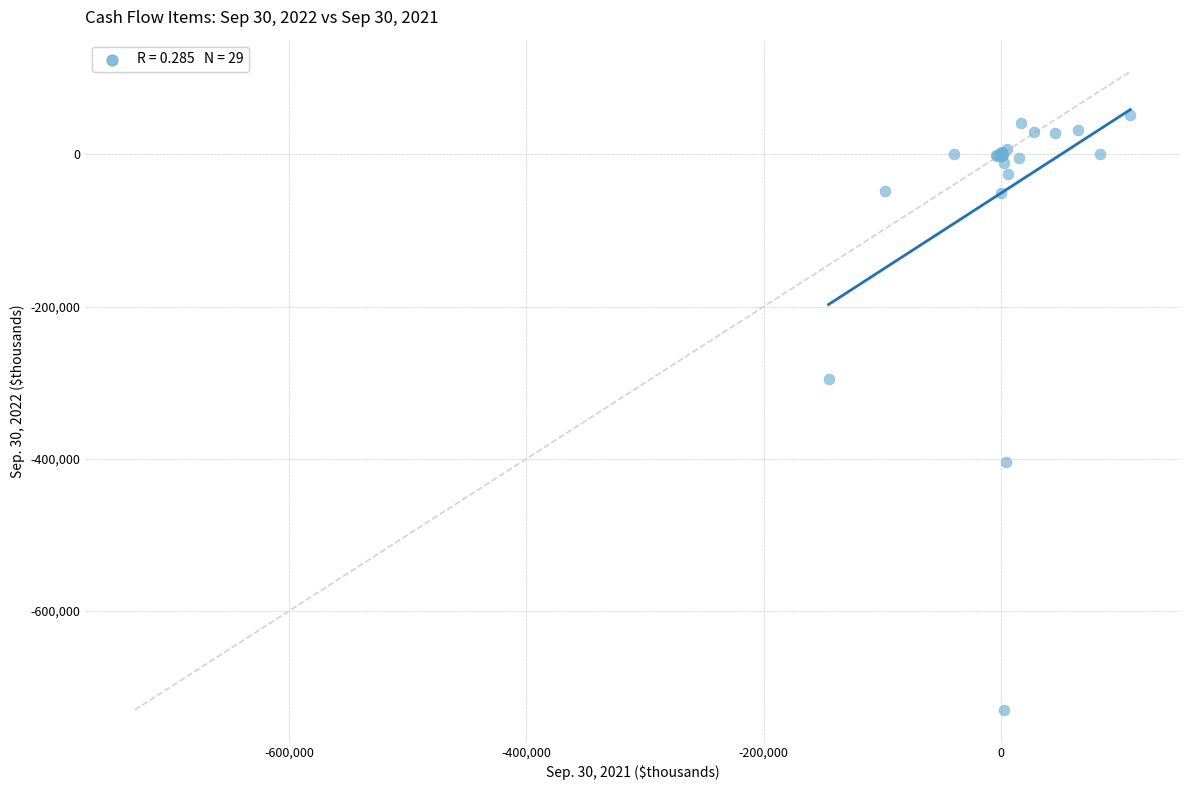

What Y value in the scatter plot is closest to -339092?

-295347